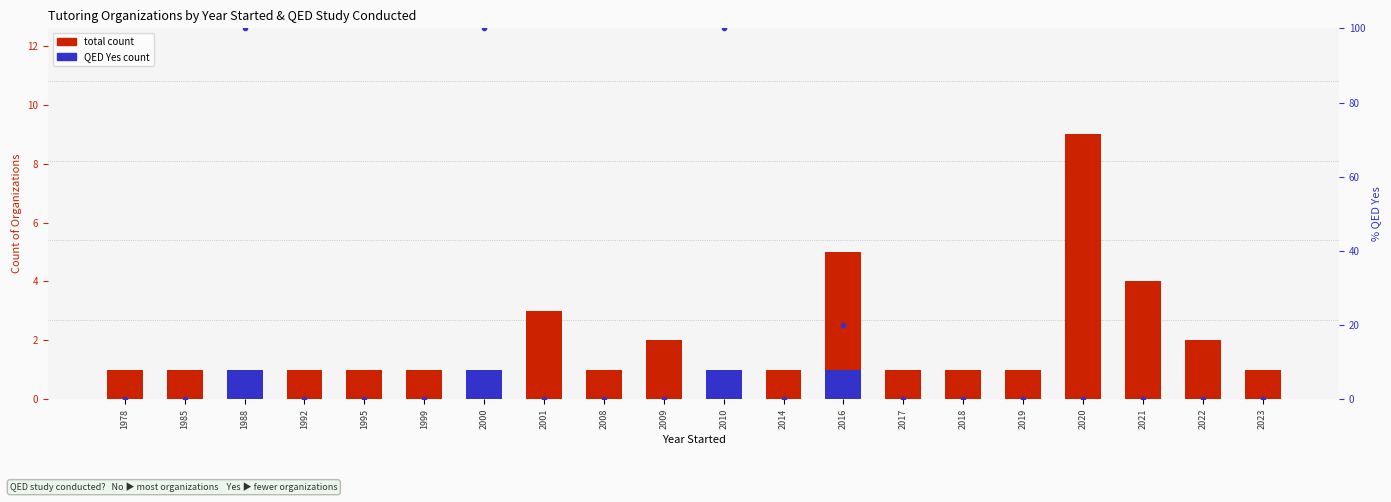

Count the number of categories in the chart.

20